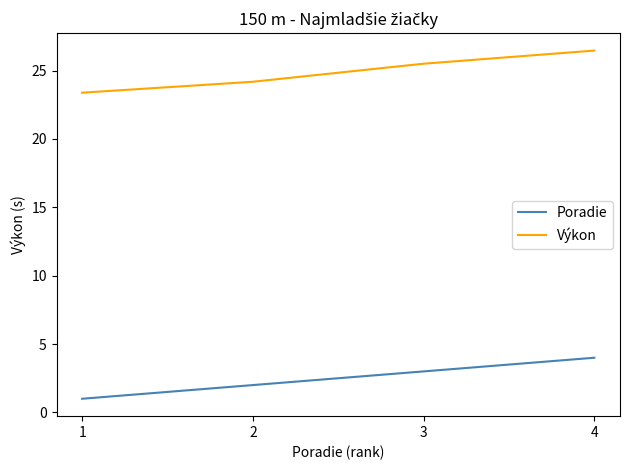

Count the Poradie values in the range 2 to 4.

3